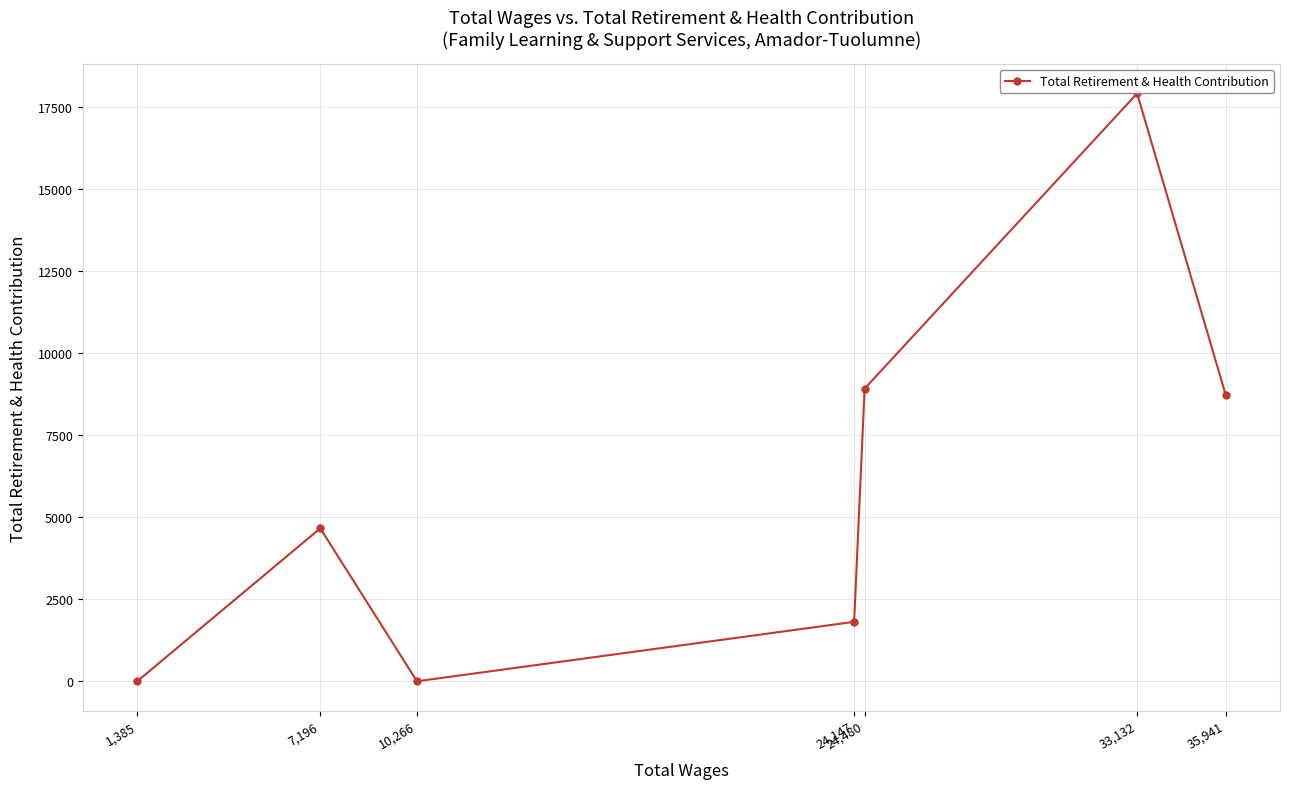

Between 35,941 and 7,196, which is larger?

35,941